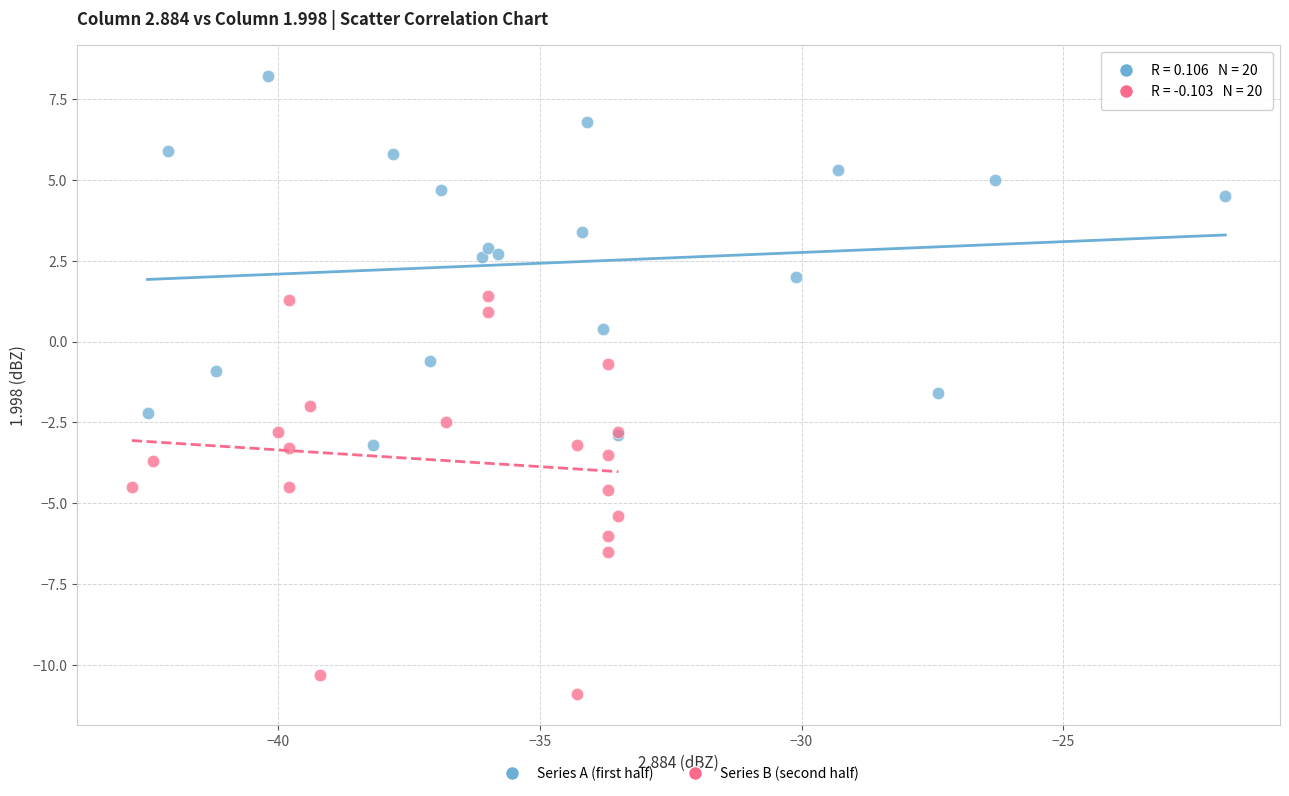

Which series has the largest Y range (max minus min)?

Series B (second half)